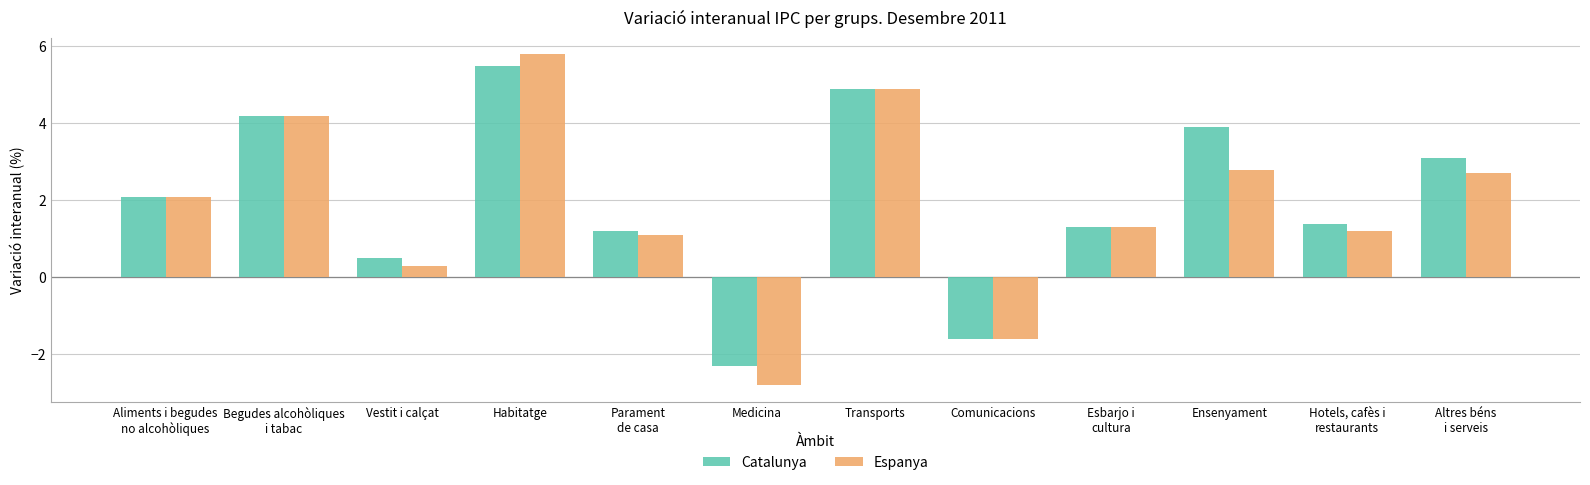

What are all the series names shown in the legend?

Catalunya, Espanya